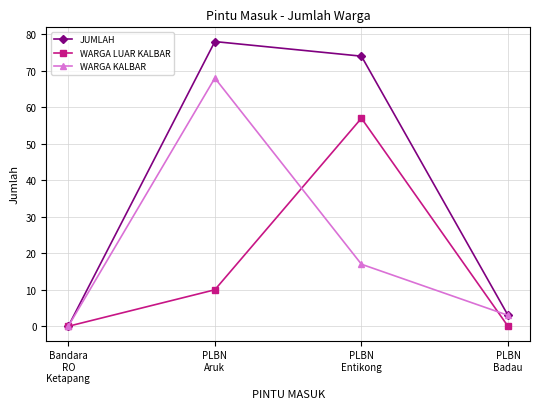

At which category does WARGA LUAR KALBAR reach its first local peak?

PLBN
Entikong